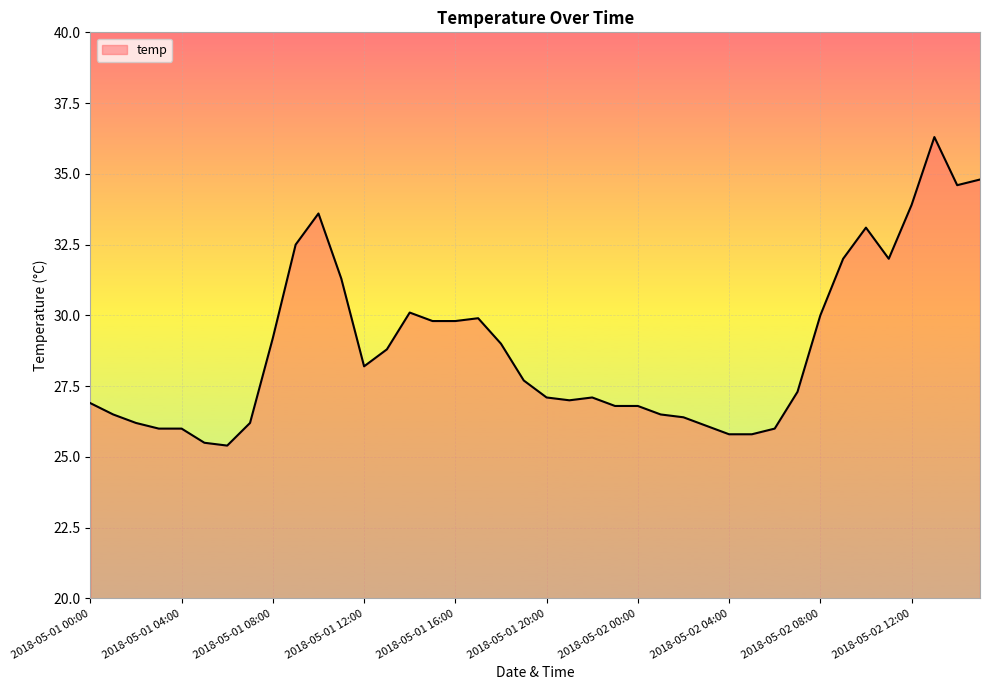

What is the difference between the maximum and minimum values?

10.9